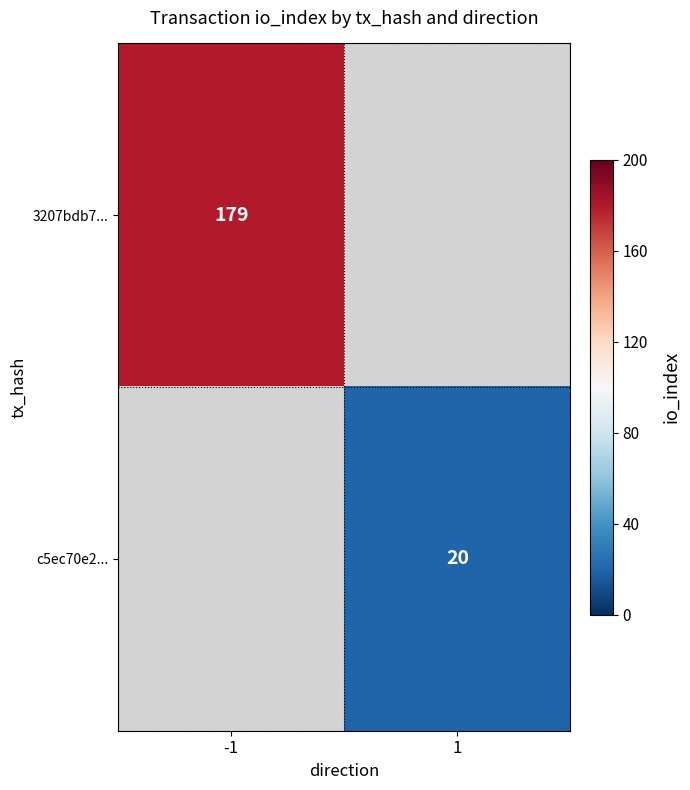

What is the smallest value displayed?

20.0